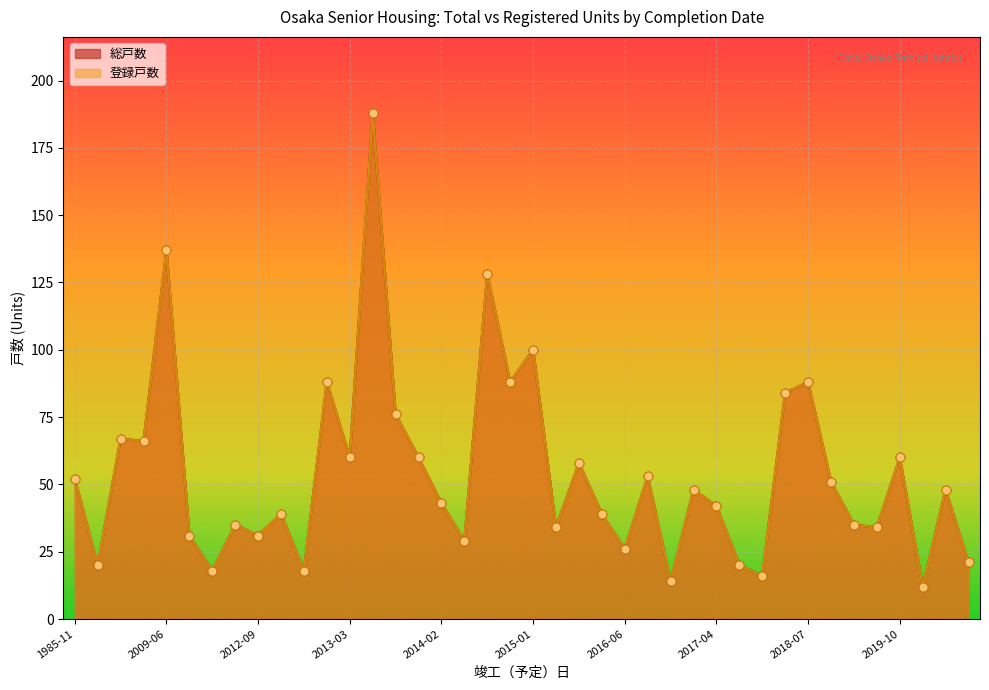

What are all the series names shown in the legend?

総戸数, 登録戸数